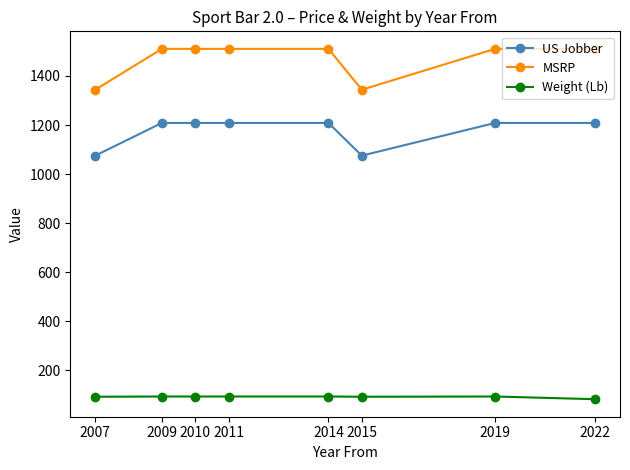

Rank the series by their maximum value, from lowest to highest.

Weight (Lb), US Jobber, MSRP